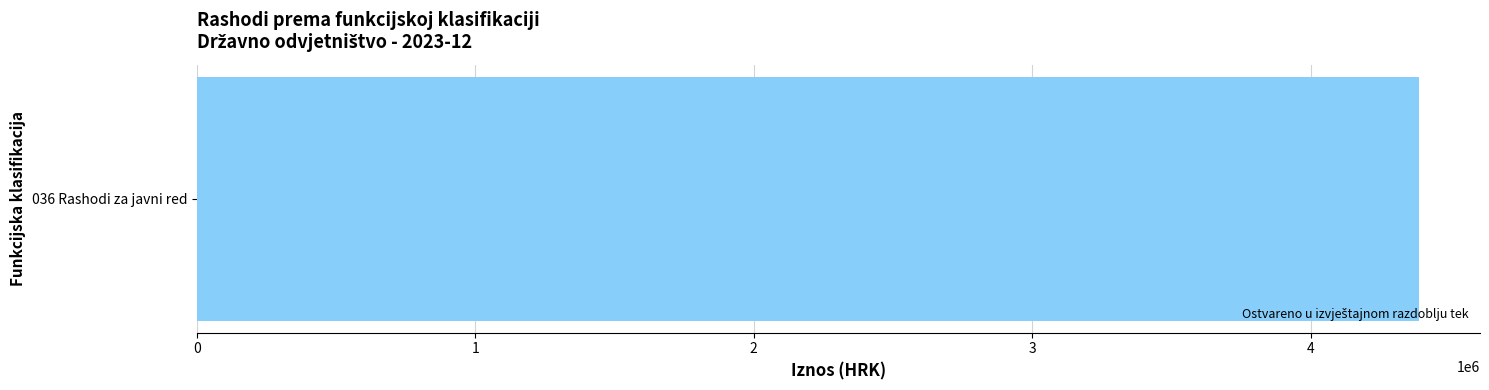

The Ostvareno u izvještajnom razdoblju pret series shows -2411213.3 at 02 Obrana. True or false?

False